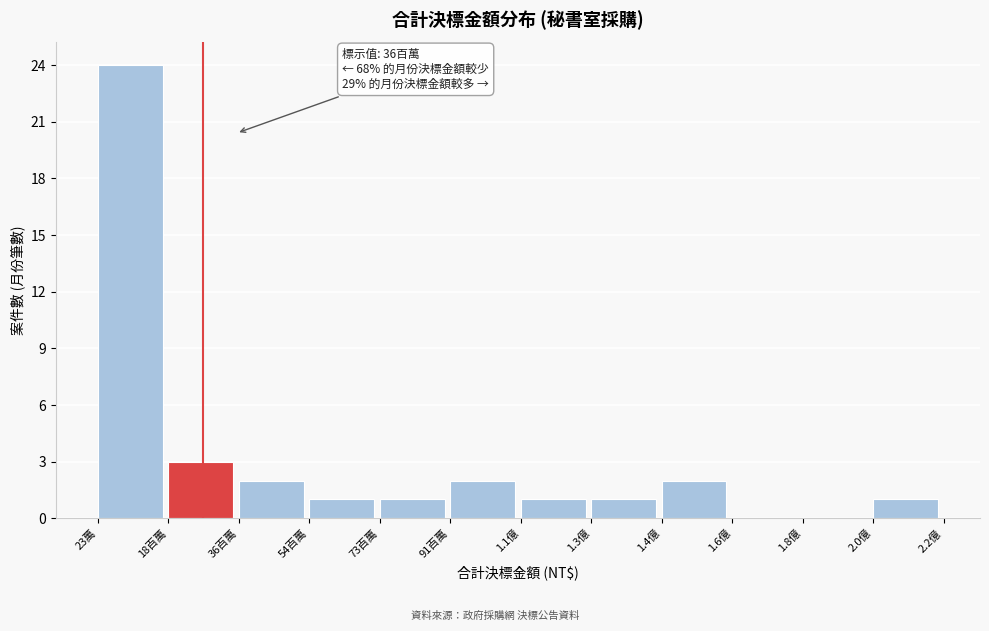

Reading left to right, extract all data points from this chart.

23萬=24	18百萬=3	36百萬=2	54百萬=1	73百萬=1	91百萬=2	1.1億=1	1.3億=1	1.4億=2	1.6億=0	1.8億=0	2.0億=1